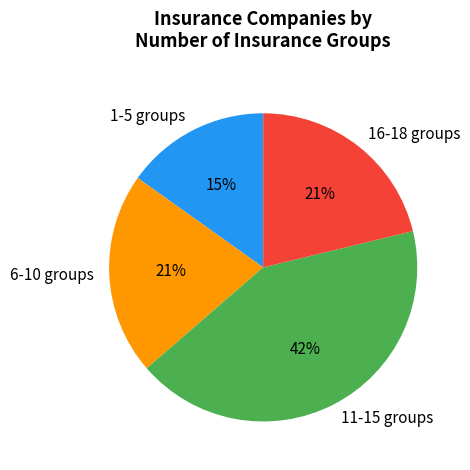

To the nearest percent, what is the difference between the 6-10 groups and 11-15 groups slice percentages?

21%